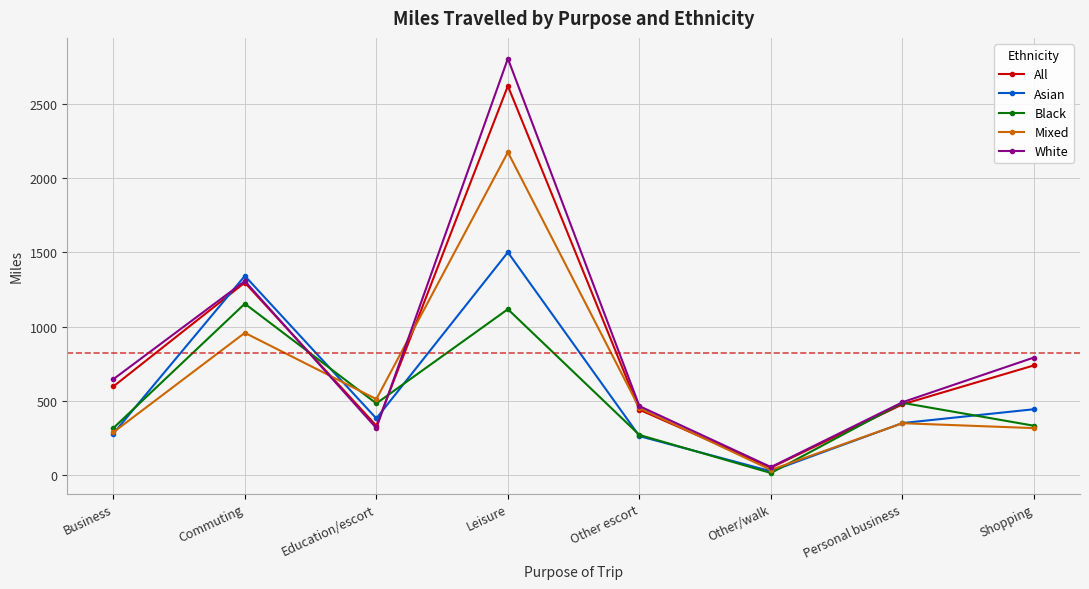

At which label is White closest to 1429?

Commuting